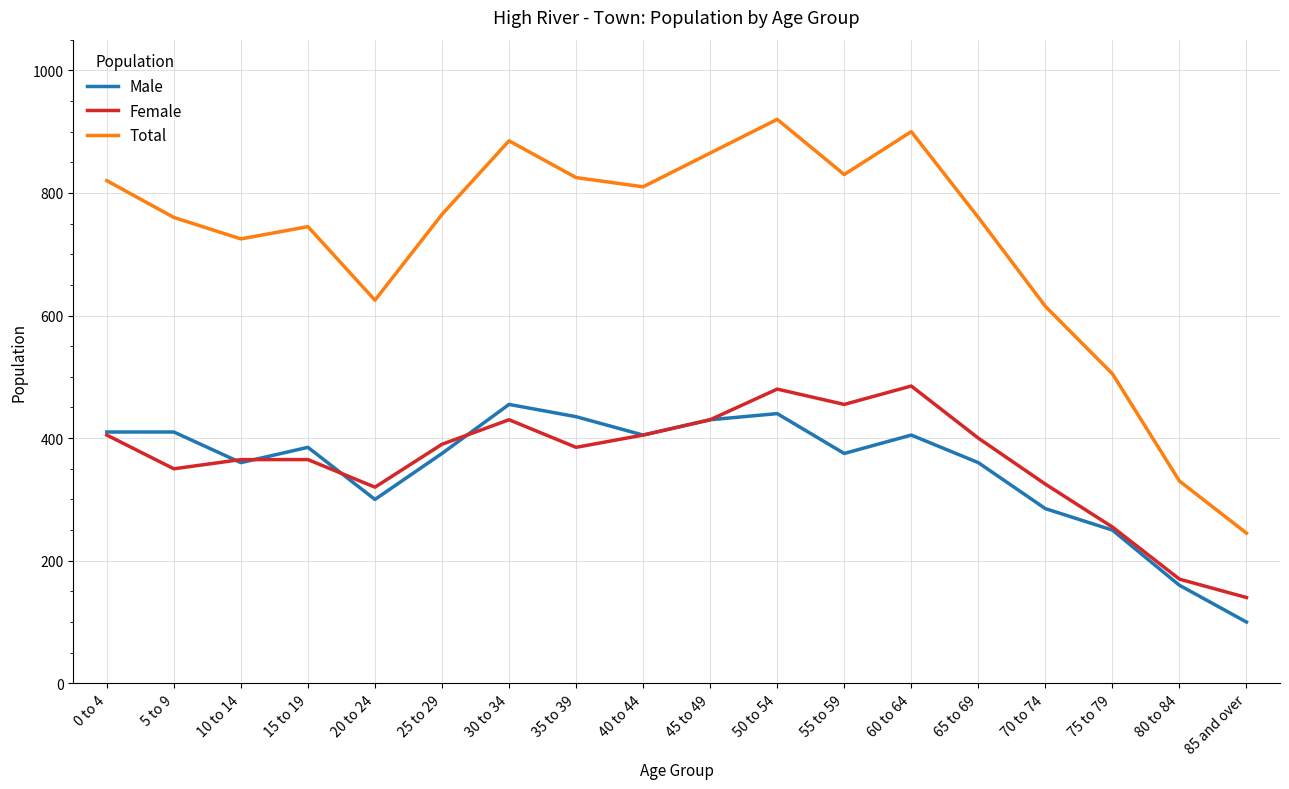

Which series has the widest spread of values?

Total